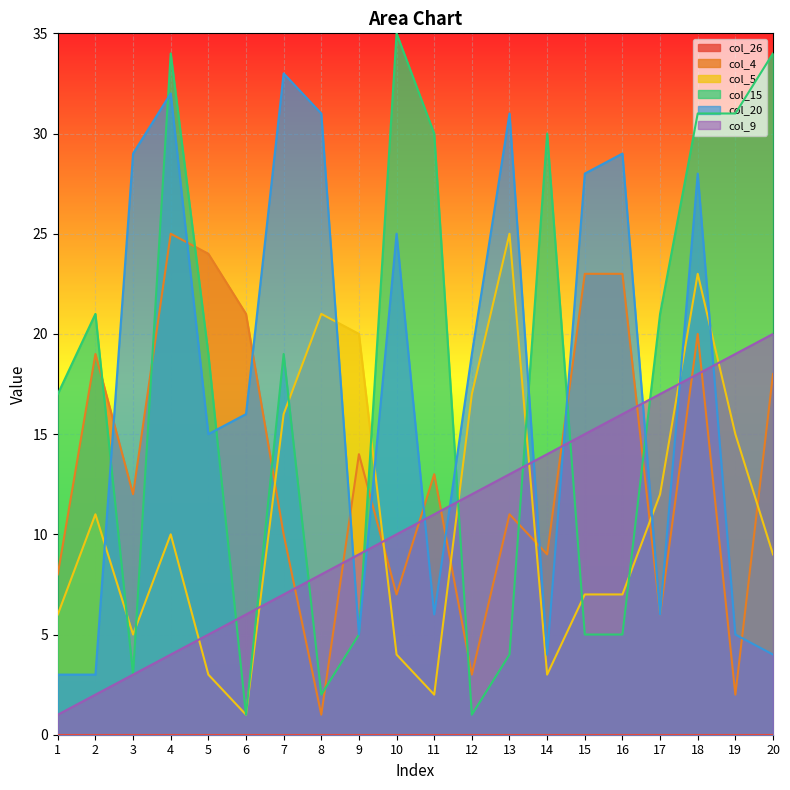

At which category is the sum across all series the highest?

18